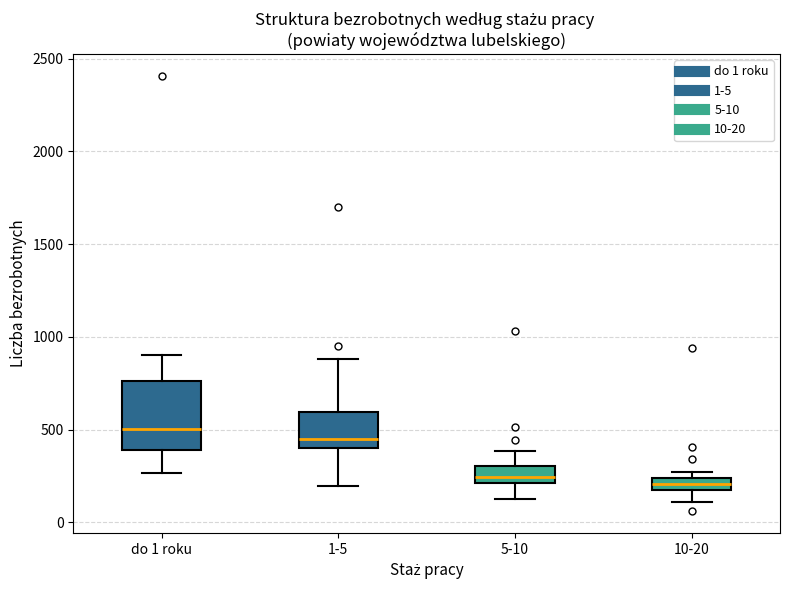

Where is the lower edge of the box for do 1 roku on the y-axis? The values are not printed on the chart, so give them approximately, as read against the axis.

400